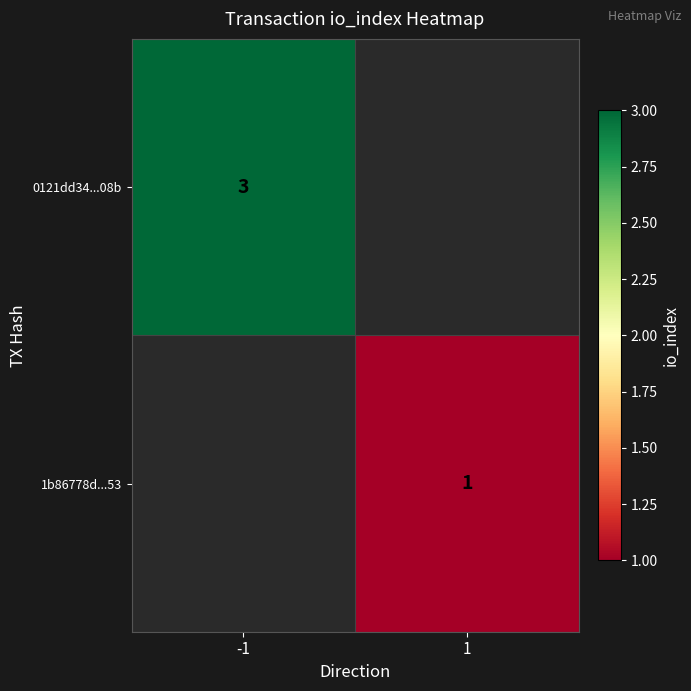

Is it true that 1b86778d...53 equals 1 at 1?

True